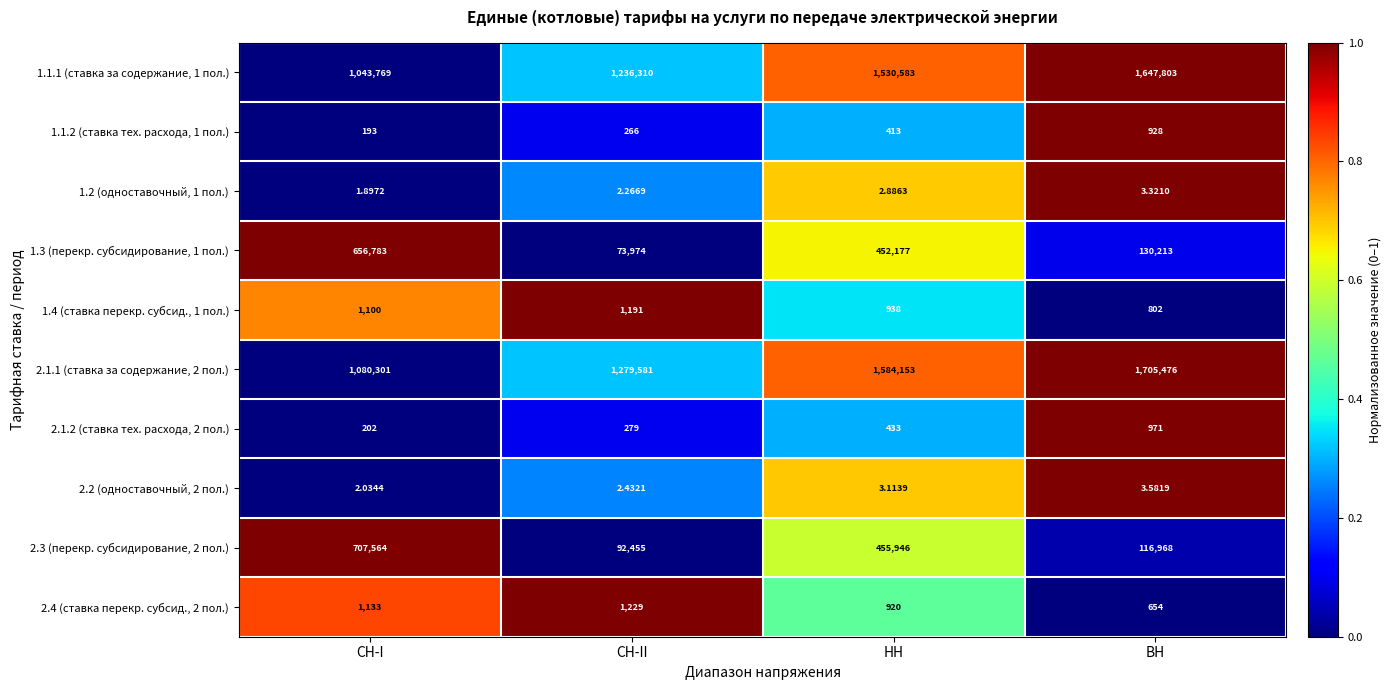

Which category has the lowest value in the 2.4 (ставка перекр. субсид., 2 пол.) series?

ВН